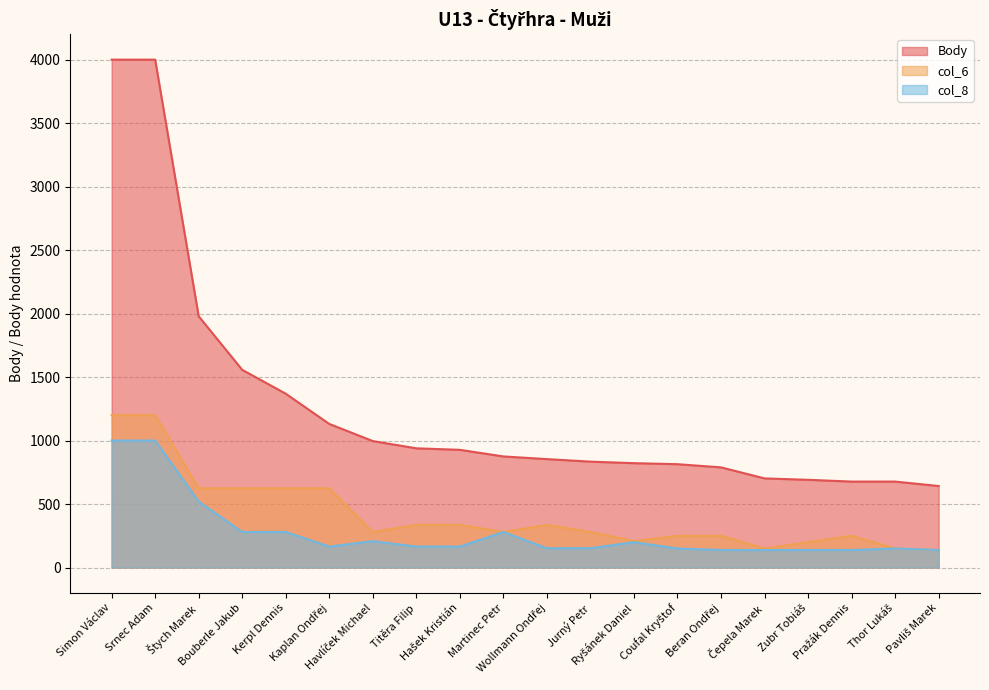

Which category has the lowest value in the col_8 series?

Beran Ondřej